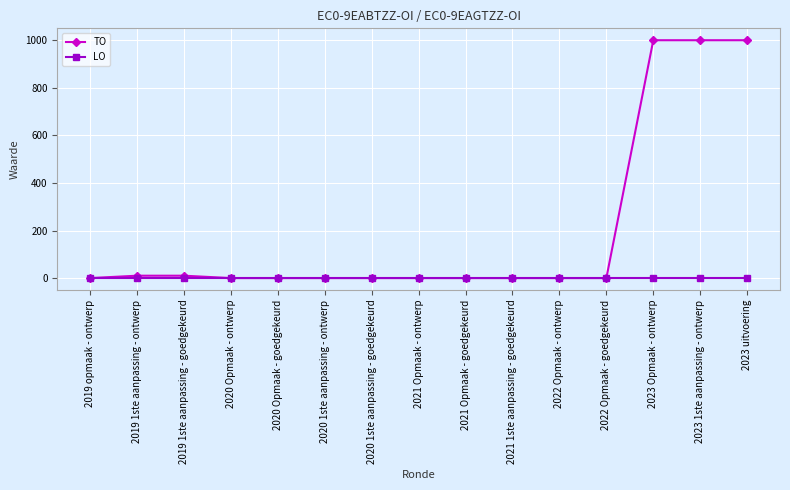

Which series has the largest total across all categories?

TO